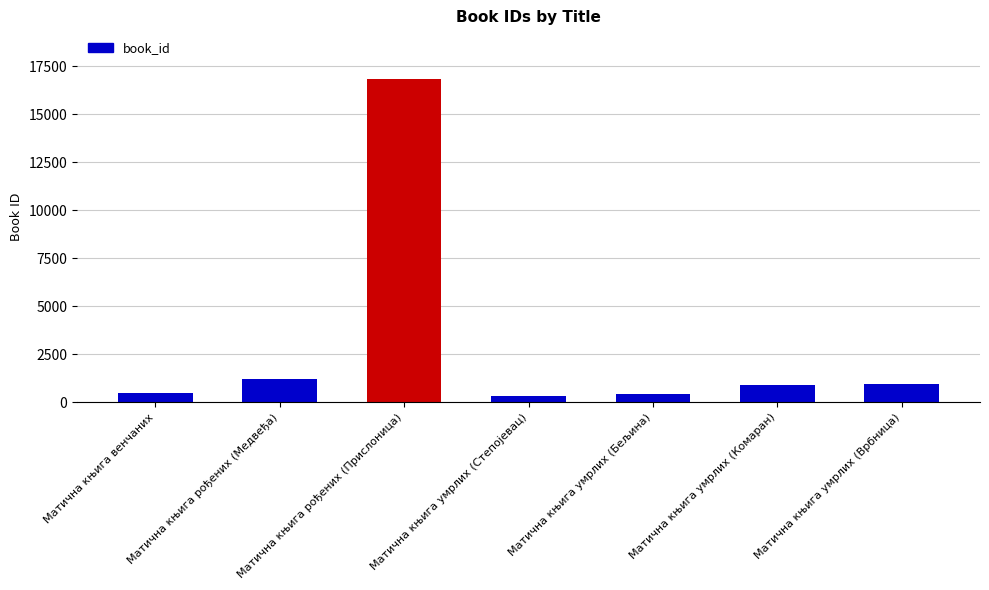

Which has a higher value, Матична књига умрлих (Врбница) or Матична књига рођених (Прислоница)?

Матична књига рођених (Прислоница)